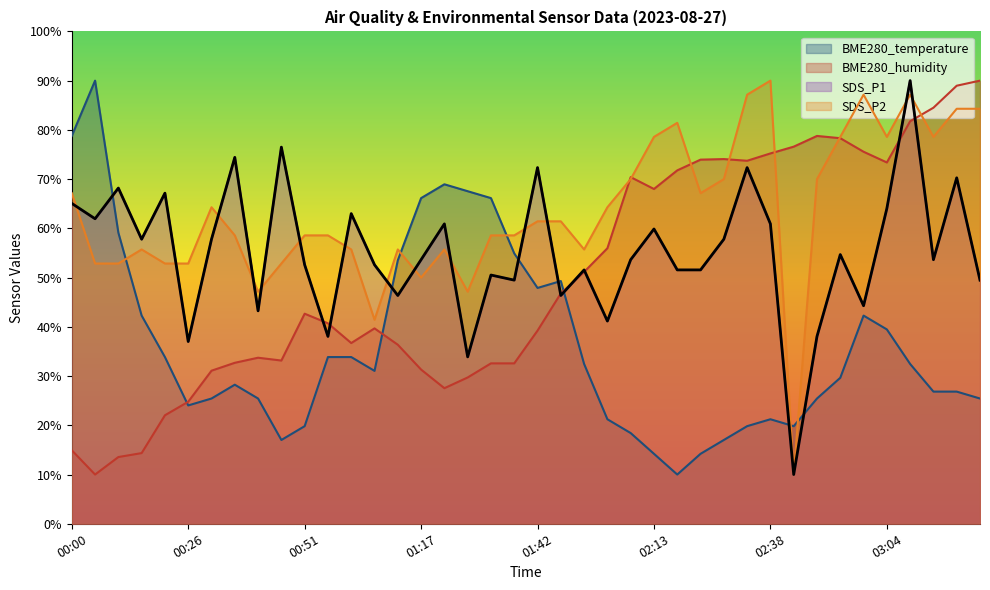

Rank the series at 00:56 from highest to lowest value.

SDS_P2, BME280_humidity, SDS_P1, BME280_temperature